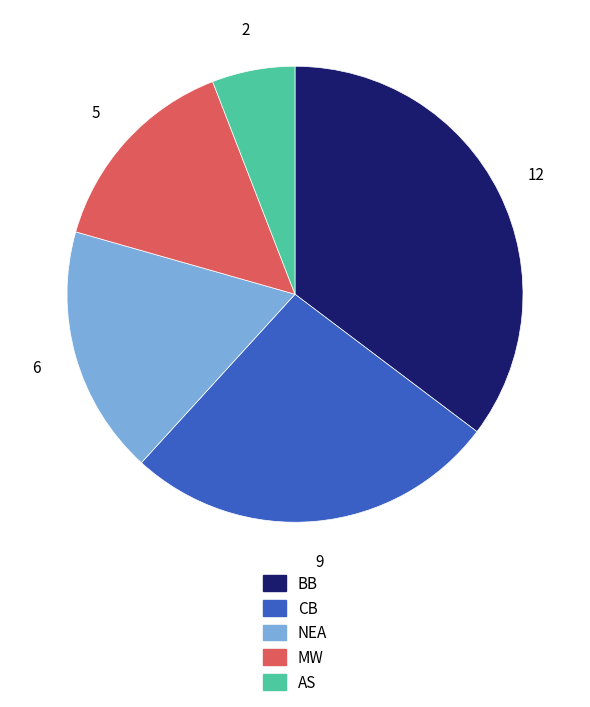

Between MW and NEA, which is larger?

NEA